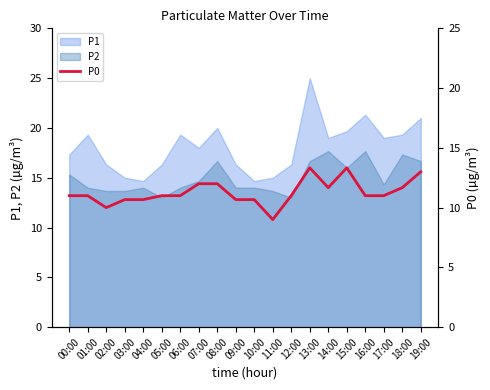

Is it true that the value at 03:00 is 15.1?

False